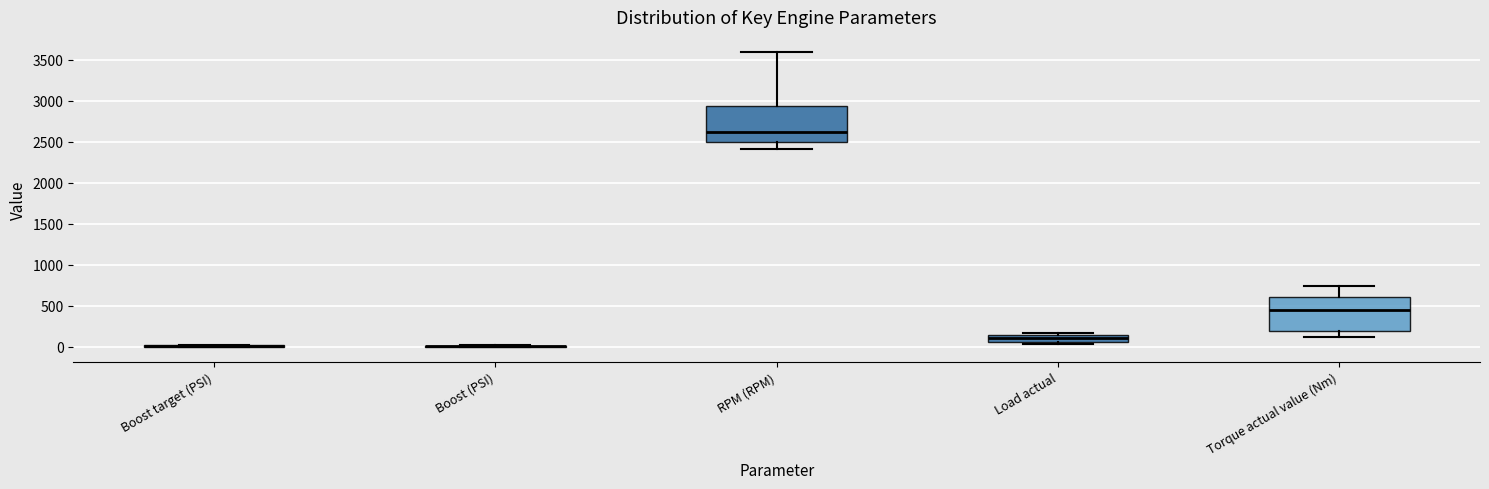

Reading left to right, read every box against the y-axis: the position of its median line, the range the box covers, and the ends of its whiskers. The values are not printed on the chart, so give them approximately, as read against the axis.

Boost target (PSI): box collapsed to a line at 0, whiskers 0 to 0
Boost (PSI): box collapsed to a line at 0, whiskers 0 to 0
RPM (RPM): median 2600, box 2500 to 2950, whiskers 2400 to 3600
Load actual: median 100, box 50 to 150, whiskers 50 (just below the box's lower edge) to 150 (just above the box's upper edge)
Torque actual value (Nm): median 450, box 200 to 600, whiskers 100 to 750